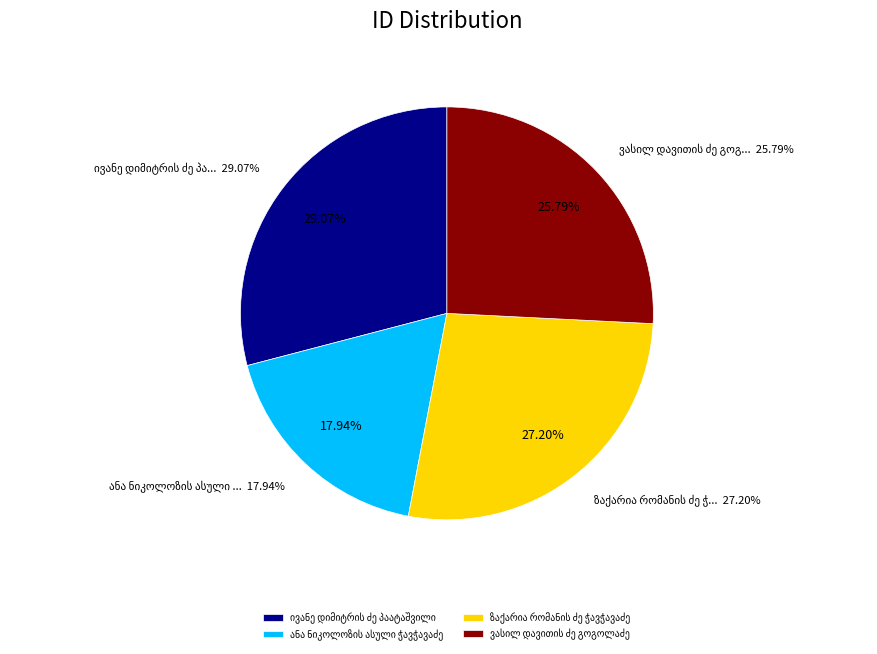

To the nearest percent, what percentage of the pie is ანა ნიკოლოზის ასული ჭავჭავაძე?

18%